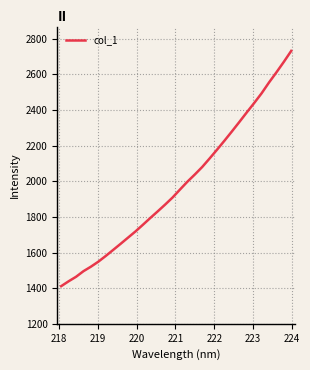

What is the smallest value displayed?

1411.1